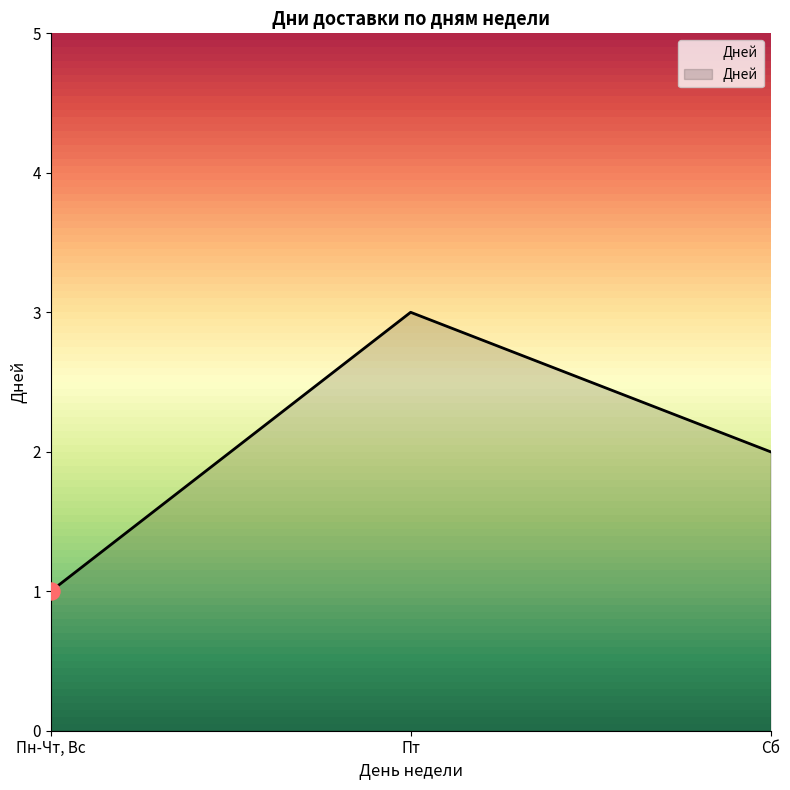

What is the ratio of the value at Сб to the value at Пн-Чт, Вс?

2.0